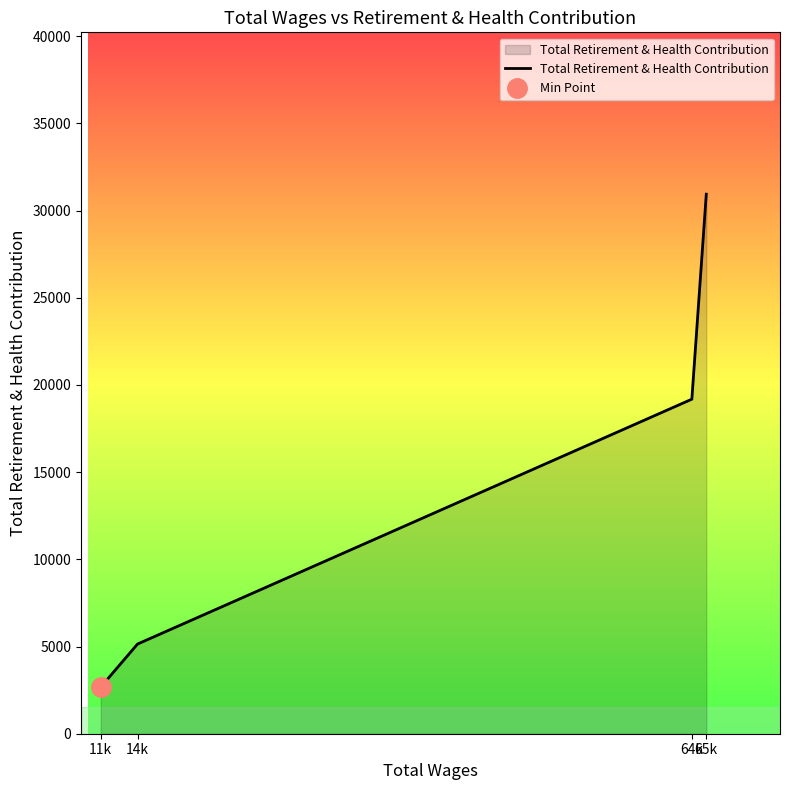

Which has a higher value, 65k or 64k?

65k